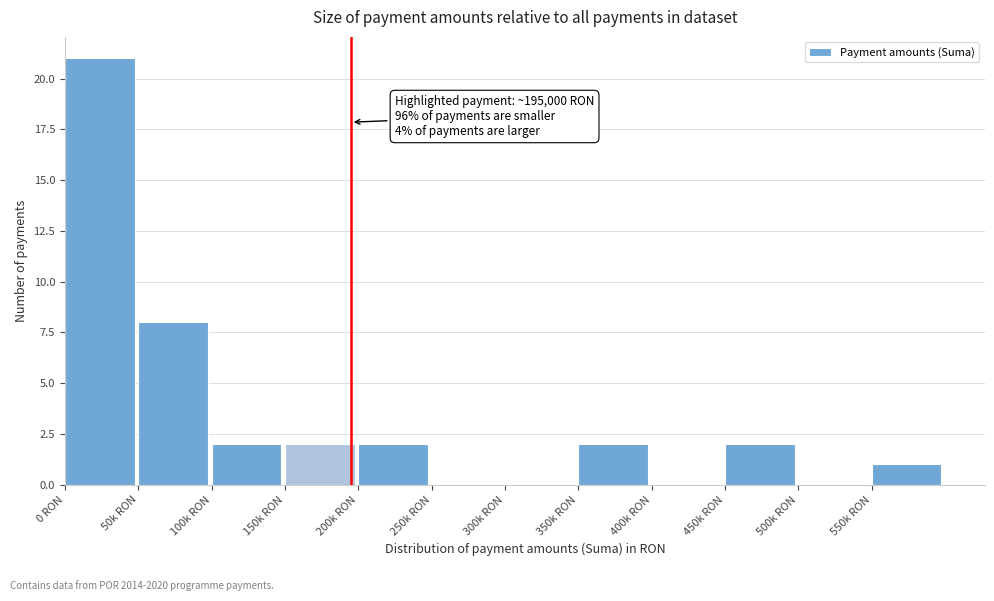

Reading left to right, what are all the values shown in this chart?

0 RON=21	50k RON=8	100k RON=2	150k RON=2	200k RON=2	250k RON=0	300k RON=0	350k RON=2	400k RON=0	450k RON=2	500k RON=0	550k RON=1